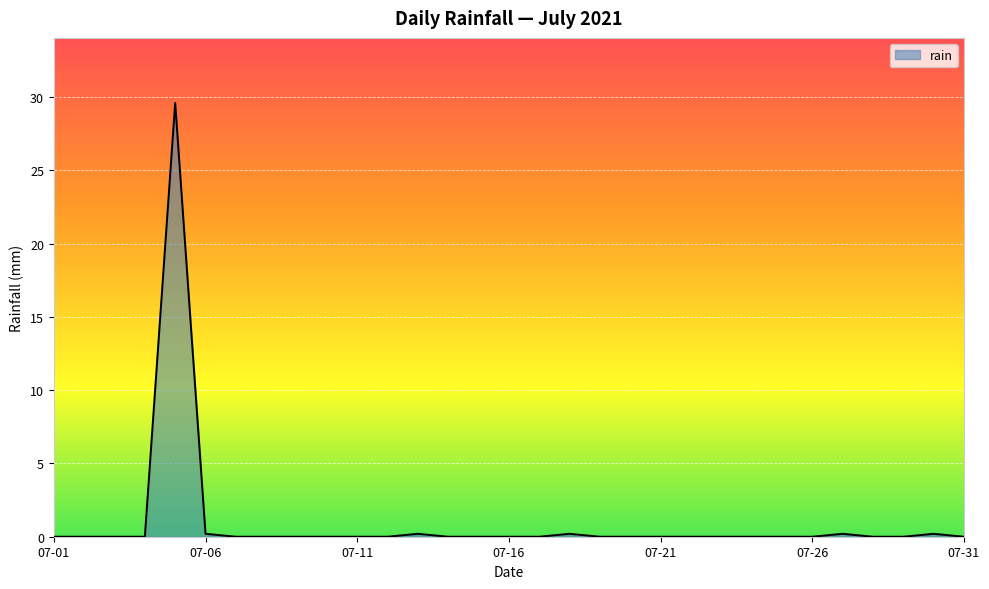

What is the difference between the maximum and minimum values?

29.6